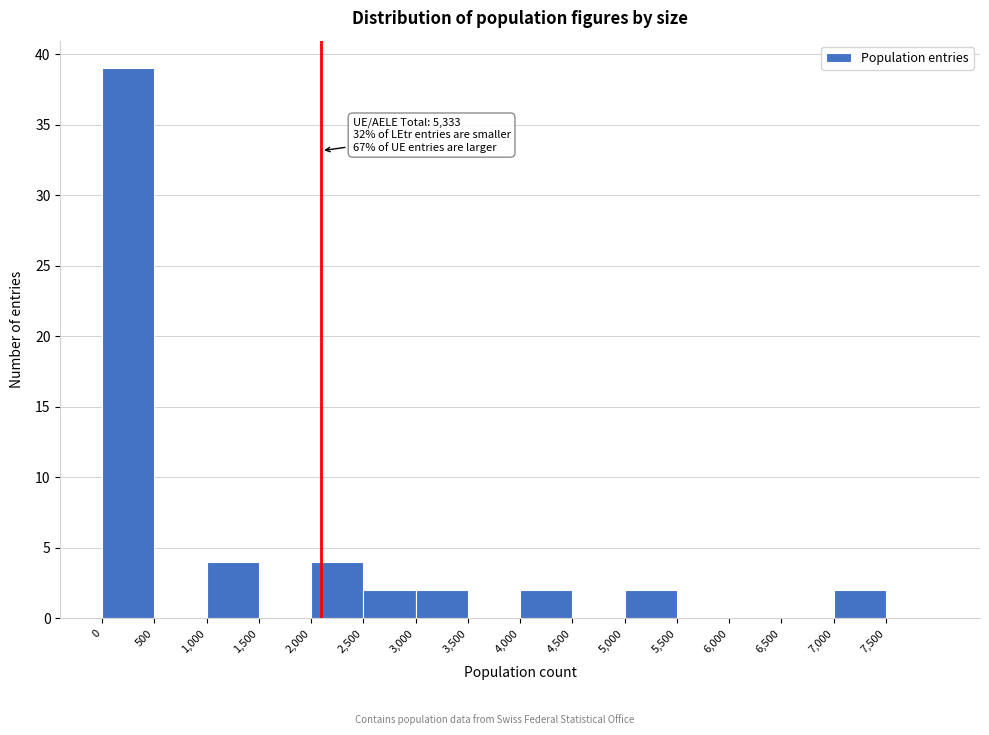

Over which range of the x-axis is the bar tallest?

0 to 500